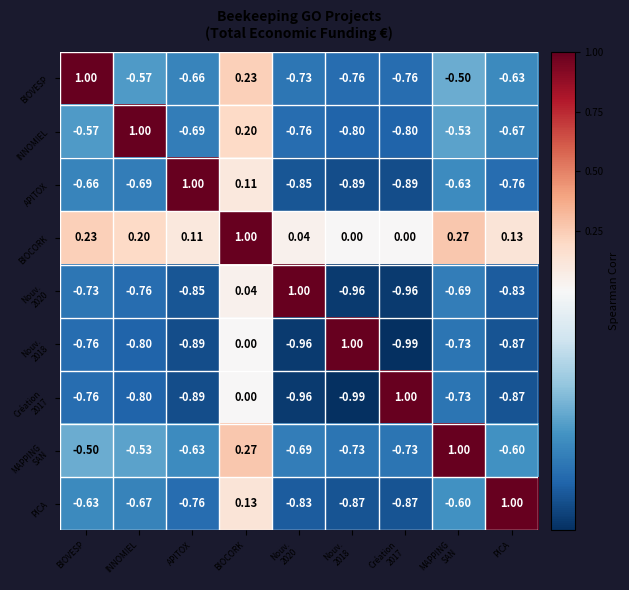

At which label does APITOX first exceed 0?

APITOX